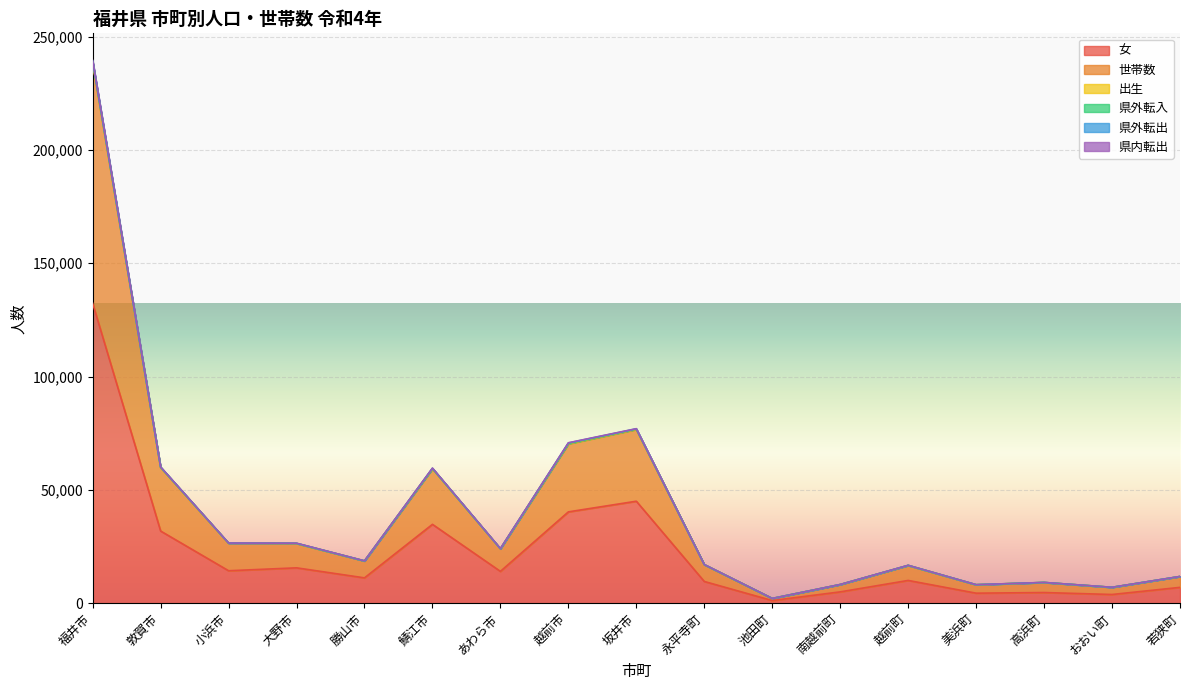

How many lines are shown in the chart?

6